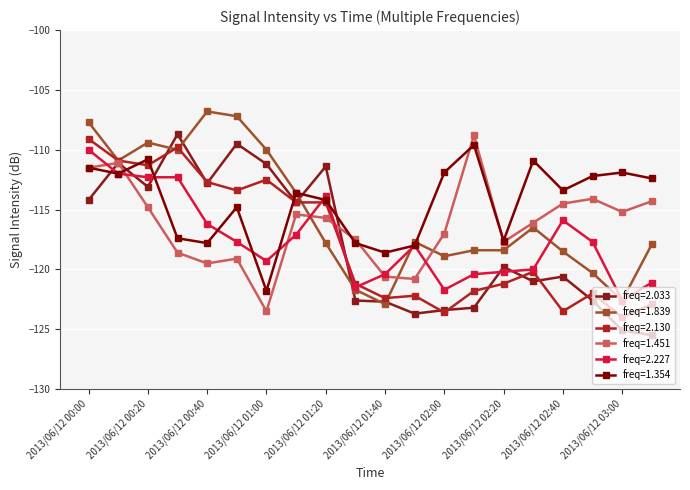

How many data points in freq=1.839 are above -117?

9